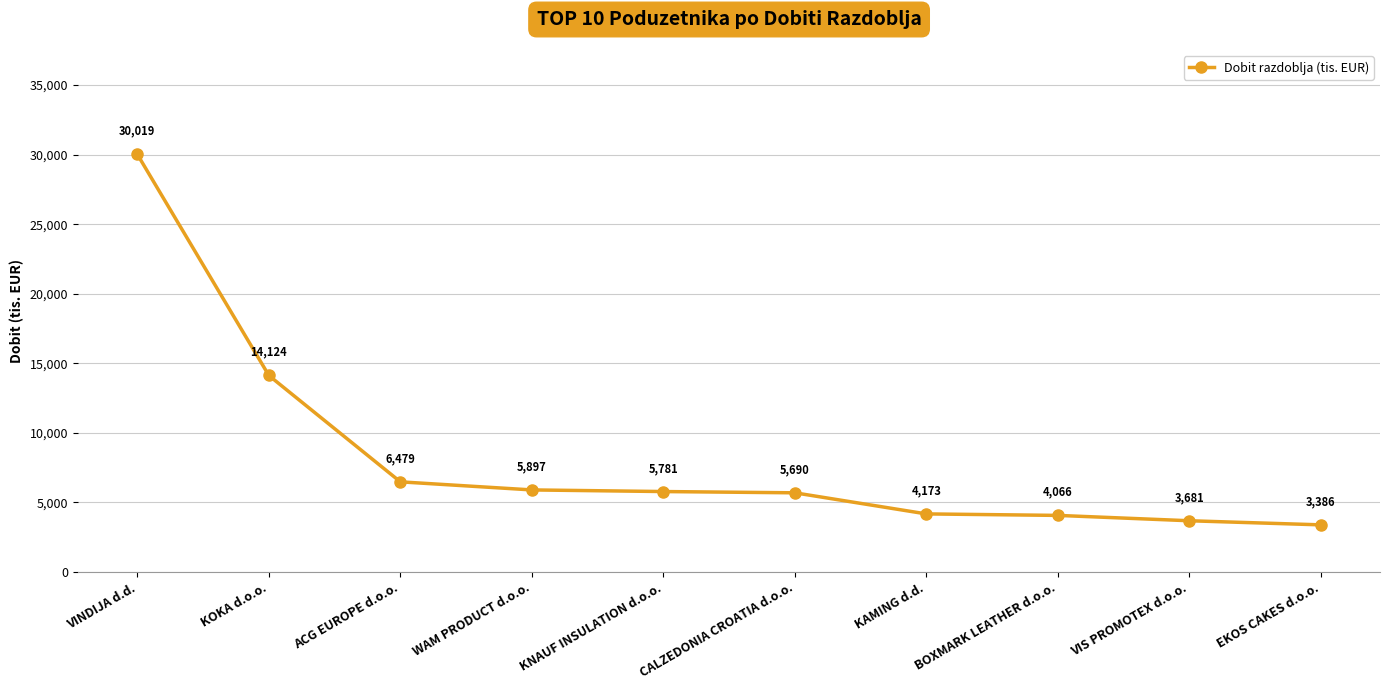

List the labels in order of value, smallest first.

EKOS CAKES d.o.o., VIS PROMOTEX d.o.o., BOXMARK LEATHER d.o.o., KAMING d.d., CALZEDONIA CROATIA d.o.o., KNAUF INSULATION d.o.o., WAM PRODUCT d.o.o., ACG EUROPE d.o.o., KOKA d.o.o., VINDIJA d.d.